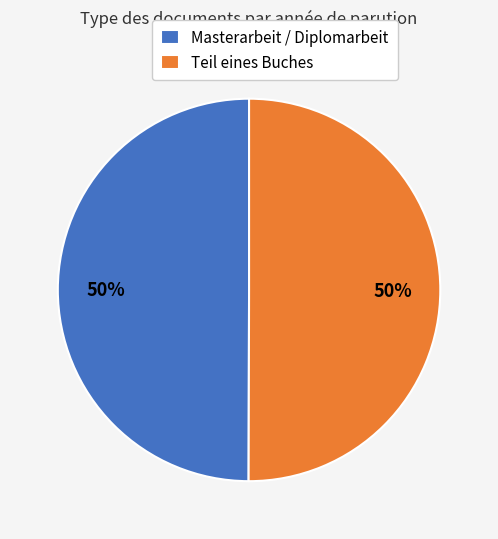

True or false: Masterarbeit / Diplomarbeit accounts for 50% of the total.

True